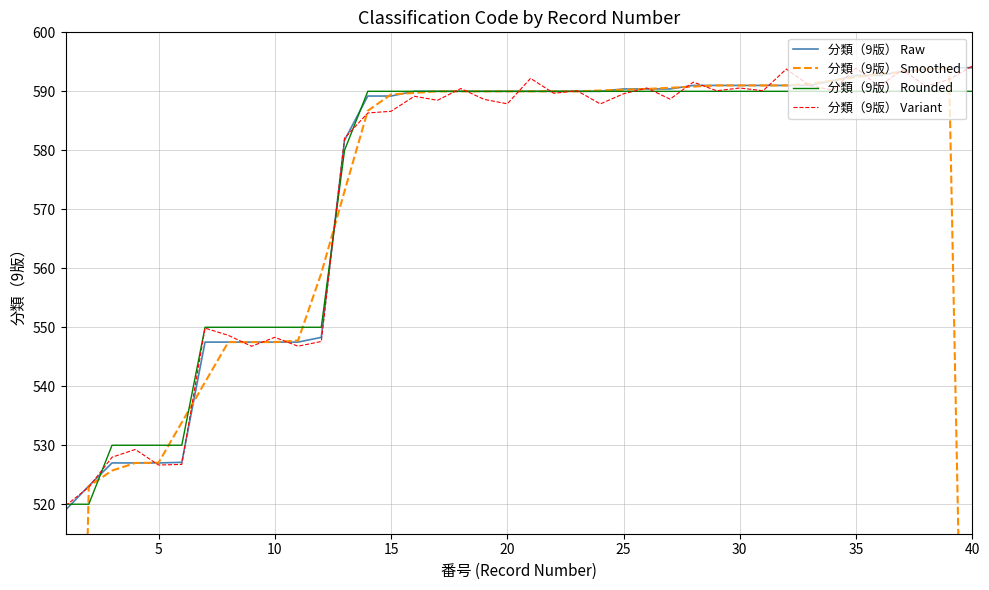

What is the minimum value for 分類（9版） Rounded?

520.0